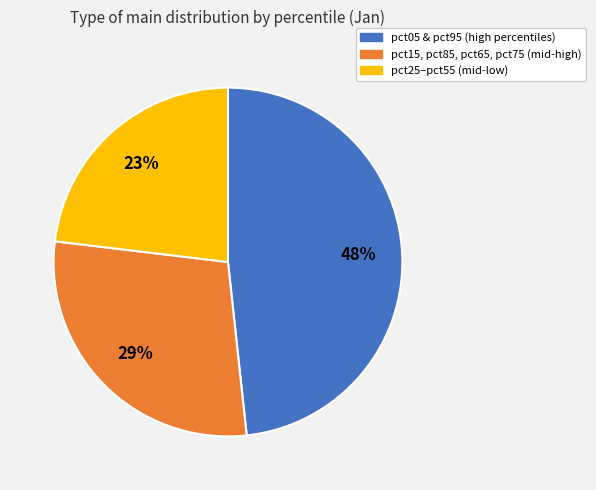

To the nearest percent, what is the difference between the largest and smallest slice percentages?

25%